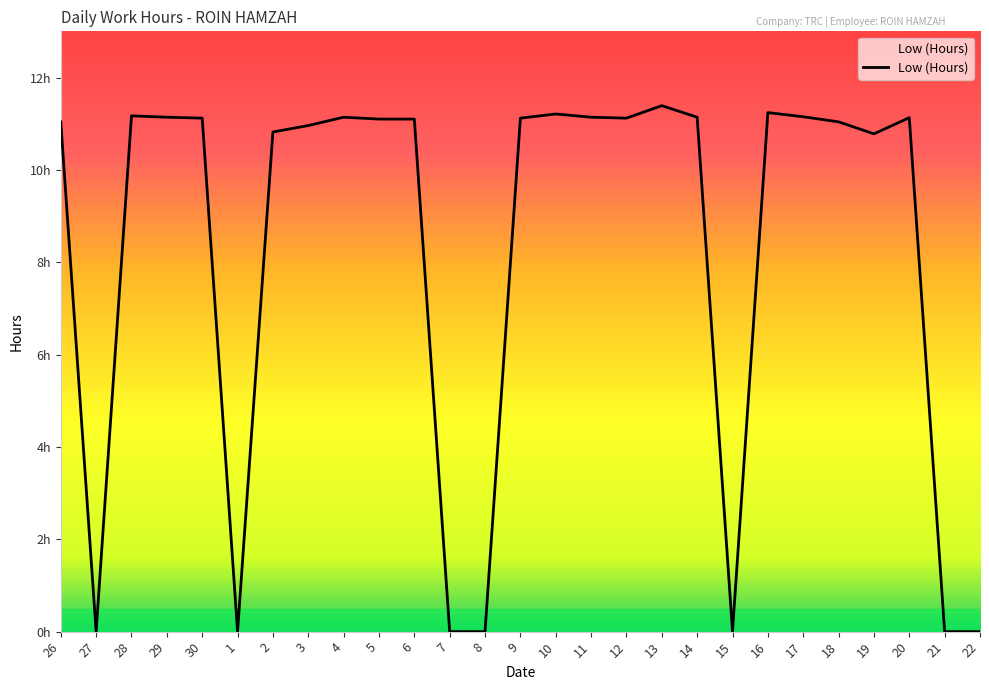

The value at 14 is 11.1. True or false?

True